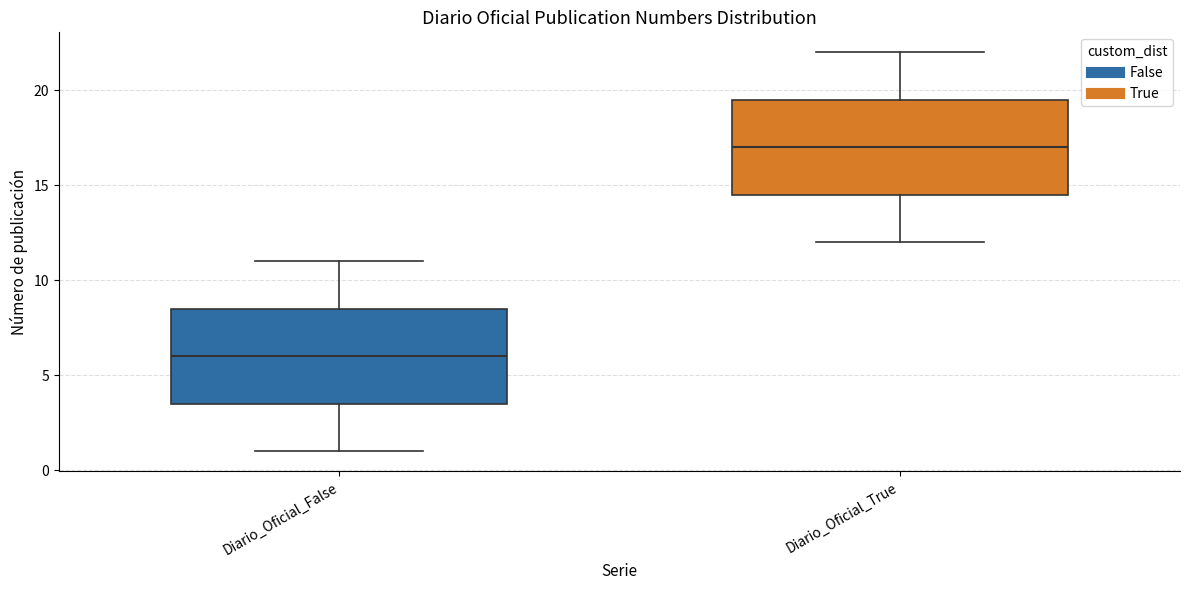

Reading left to right, transcribe this box plot: for each box, give where its median line is, the range the box spans, and where its two whiskers end, as read against the y-axis. The values are not printed on the chart, so give them approximately, as read against the axis.

Diario_Oficial_False: median 6.0, box 3.5 to 8.5, whiskers 1.0 to 11.0
Diario_Oficial_True: median 17.0, box 14.5 to 19.5, whiskers 12.0 to 22.0